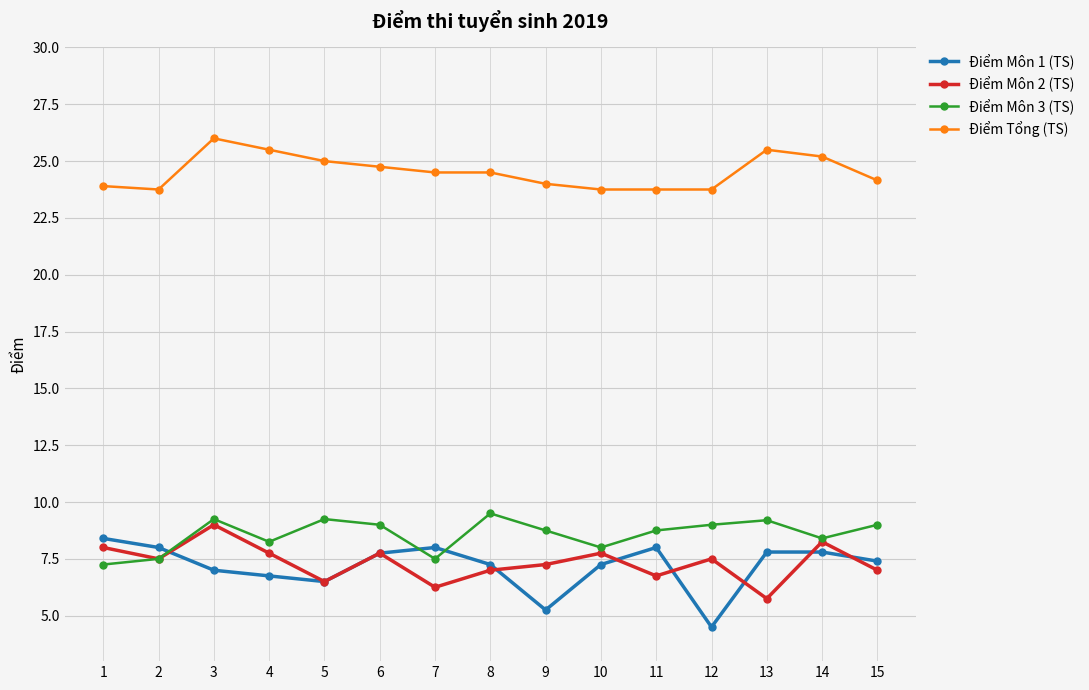

True or false: Điểm Tổng (TS) and Điểm Môn 2 (TS) cross at least once.

False